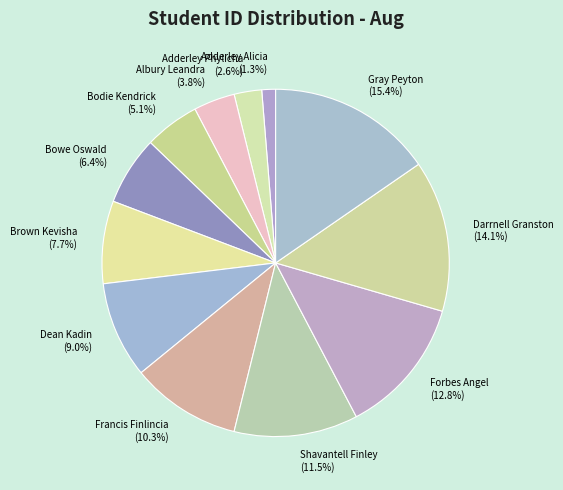

Which has a higher value, Dean Kadin or Forbes Angel?

Forbes Angel